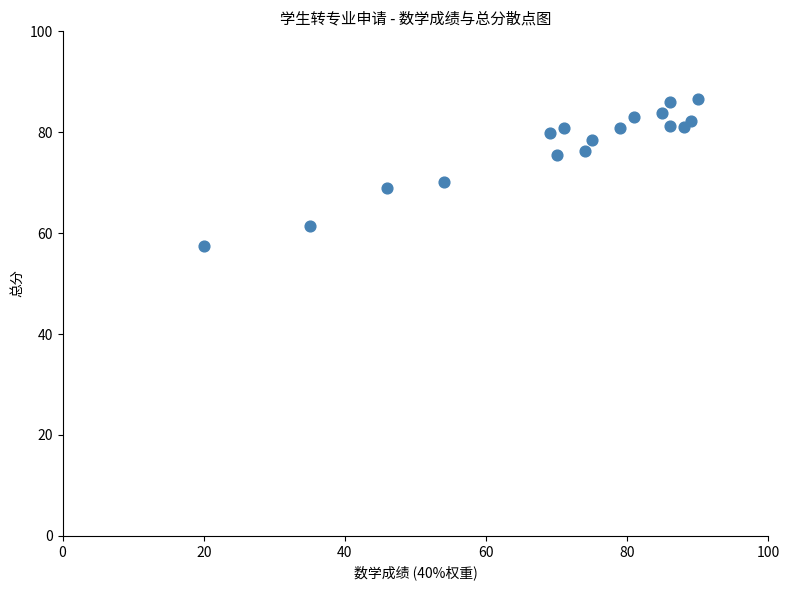

What Y value in the scatter plot is closest to 72?

70.2